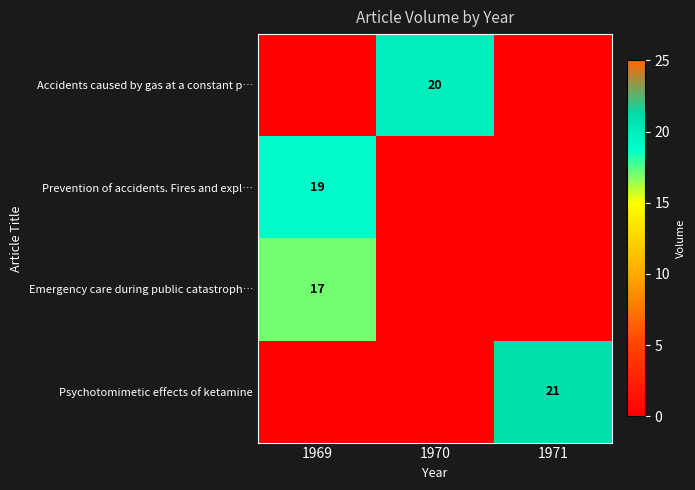

At which category does the chart reach its peak across all series?

1971